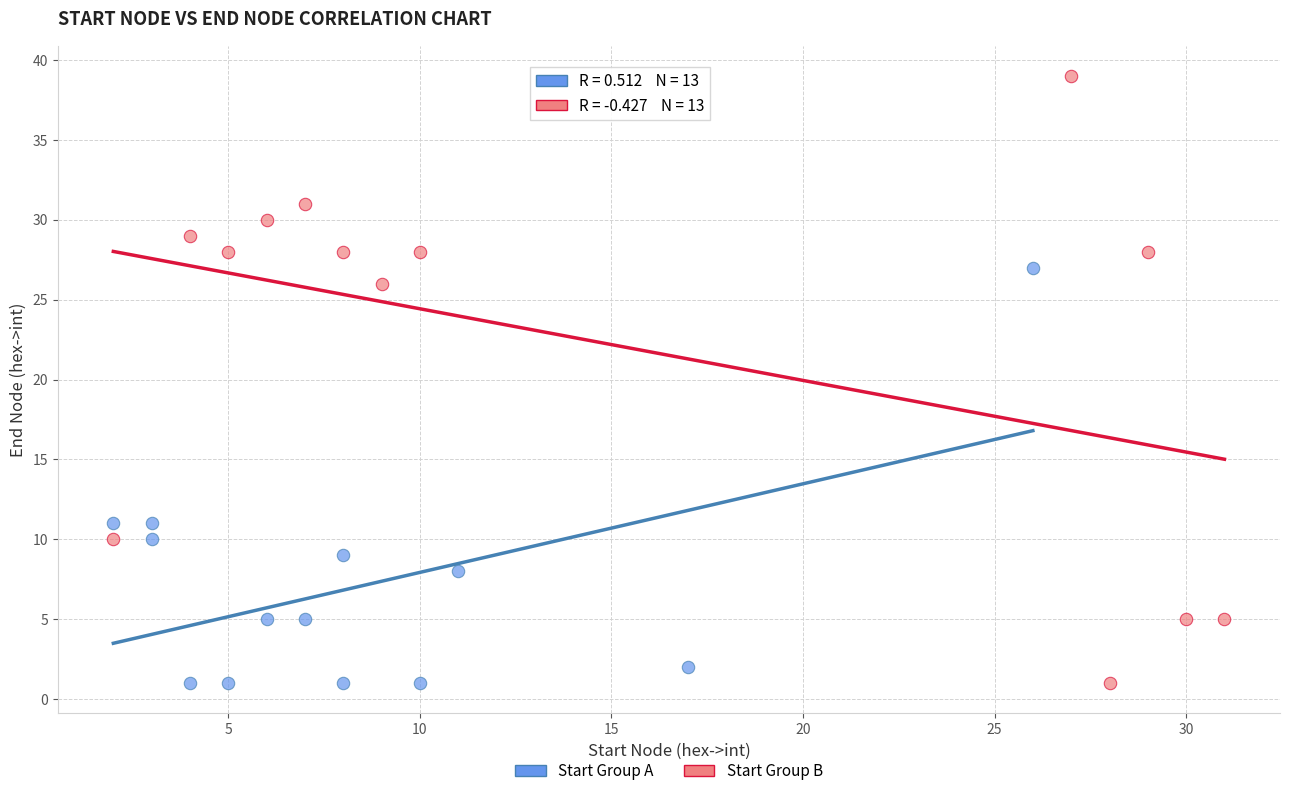

Which series has the largest Y range (max minus min)?

Start Group B